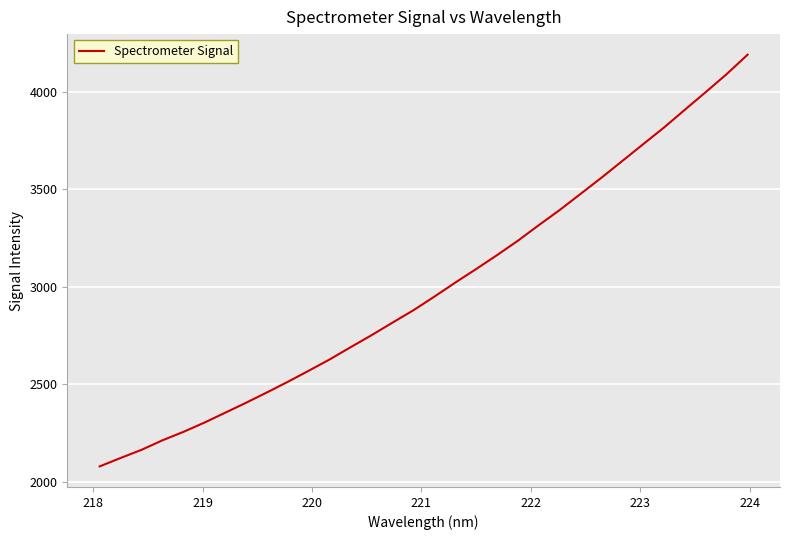

What is the difference between the maximum and minimum values?

2112.0